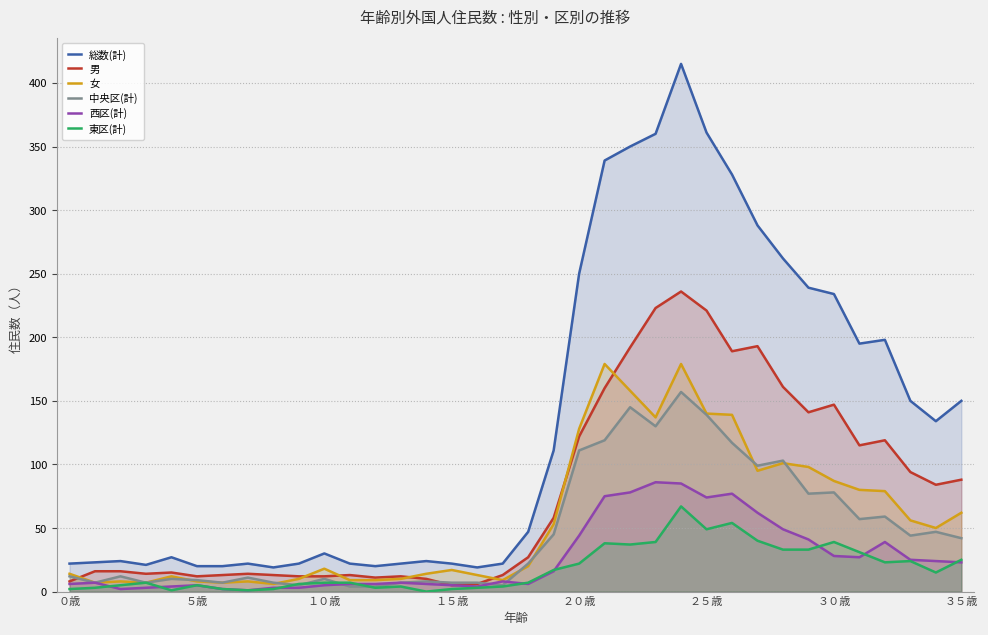

The value of 女 at 33 is 56. True or false?

True